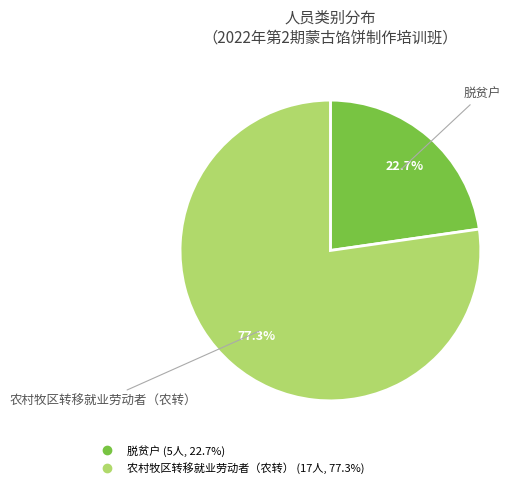

To the nearest percent, what is the average slice percentage?

50%